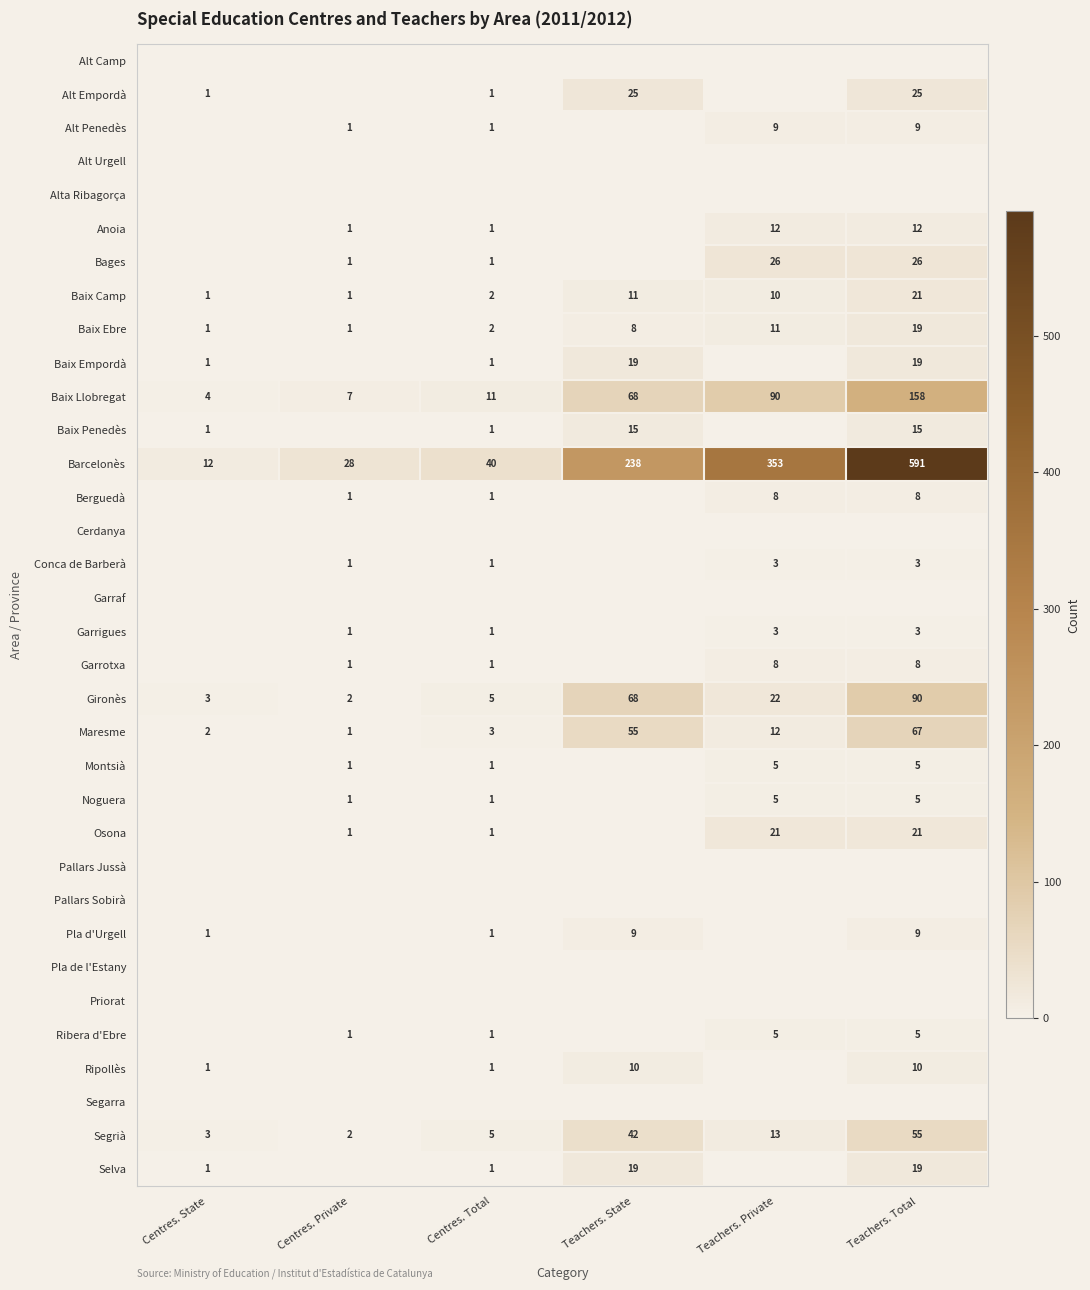

What is the difference between the maximum and minimum values in the Barcelonès series?

579